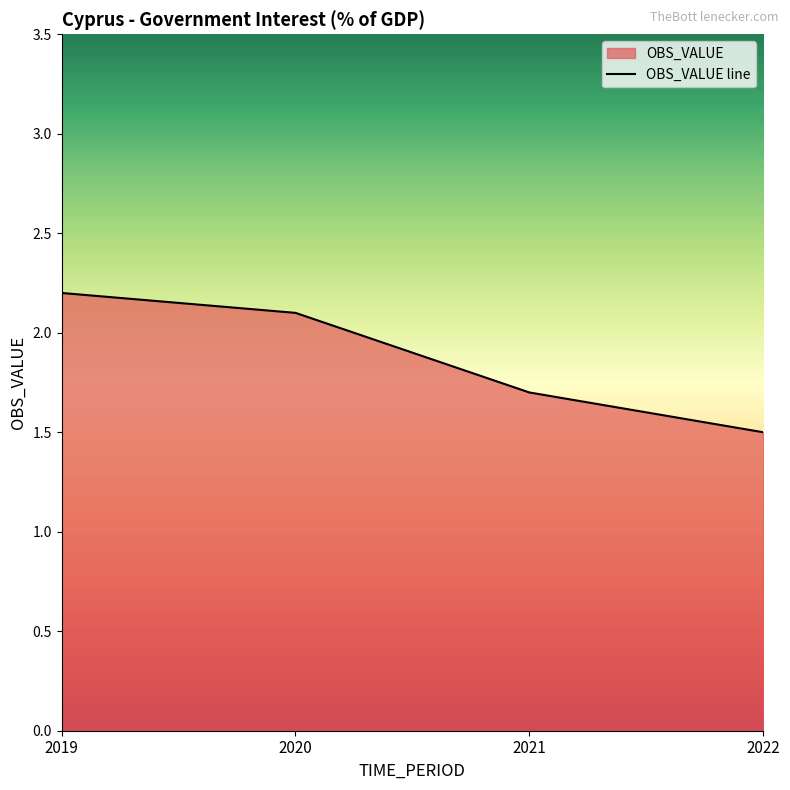

Reading left to right, extract all data points from this chart.

2019=2.2	2020=2.1	2021=1.7	2022=1.5